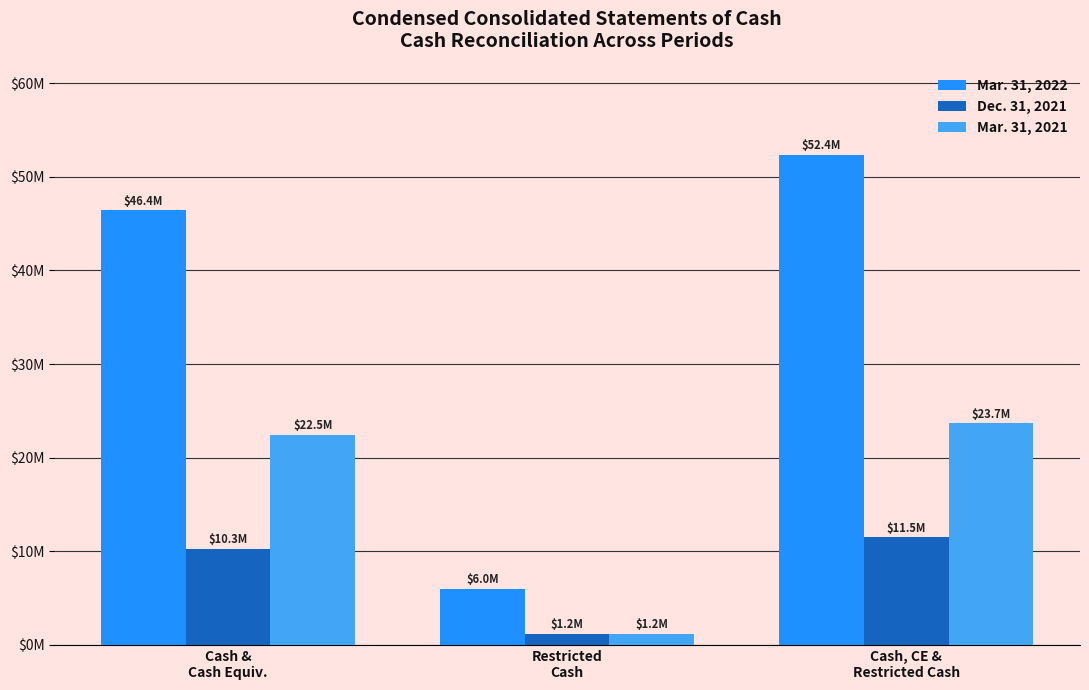

True or false: Mar. 31, 2021 has a value of 36.5 at Cash &
Cash Equiv..

False